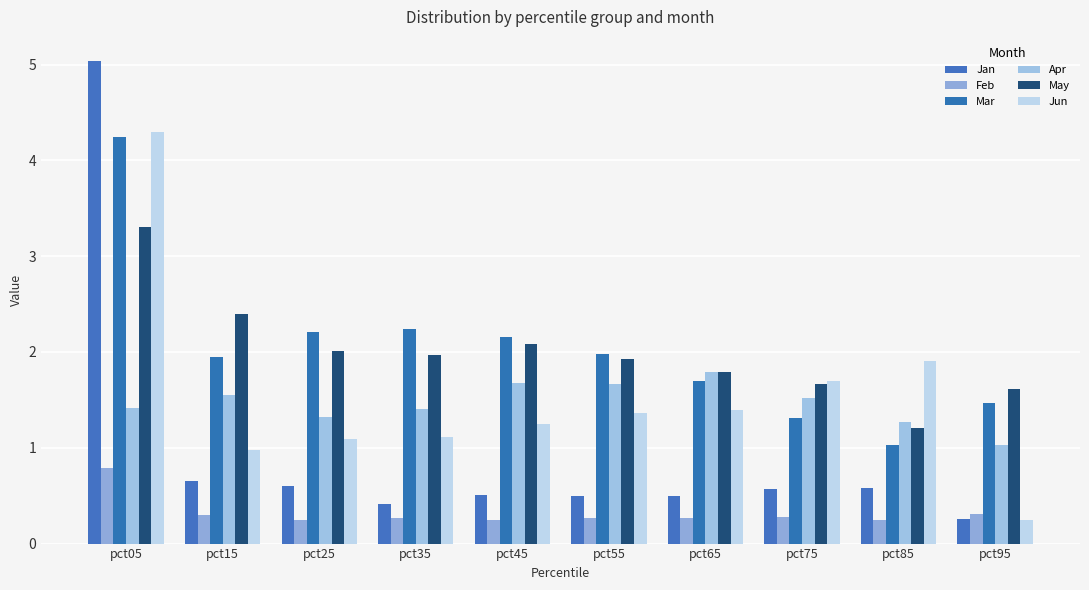

Reading left to right, what are all the values shown in this chart?

Jan: pct05=5.0	pct15=0.7	pct25=0.6	pct35=0.4	pct45=0.5	pct55=0.5	pct65=0.5	pct75=0.6	pct85=0.6	pct95=0.3
Feb: pct05=0.8	pct15=0.3	pct25=0.2	pct35=0.3	pct45=0.2	pct55=0.3	pct65=0.3	pct75=0.3	pct85=0.2	pct95=0.3
Mar: pct05=4.2	pct15=1.9	pct25=2.2	pct35=2.2	pct45=2.2	pct55=2.0	pct65=1.7	pct75=1.3	pct85=1.0	pct95=1.5
Apr: pct05=1.4	pct15=1.6	pct25=1.3	pct35=1.4	pct45=1.7	pct55=1.7	pct65=1.8	pct75=1.5	pct85=1.3	pct95=1.0
May: pct05=3.3	pct15=2.4	pct25=2.0	pct35=2.0	pct45=2.1	pct55=1.9	pct65=1.8	pct75=1.7	pct85=1.2	pct95=1.6
Jun: pct05=4.3	pct15=1.0	pct25=1.1	pct35=1.1	pct45=1.2	pct55=1.4	pct65=1.4	pct75=1.7	pct85=1.9	pct95=0.2